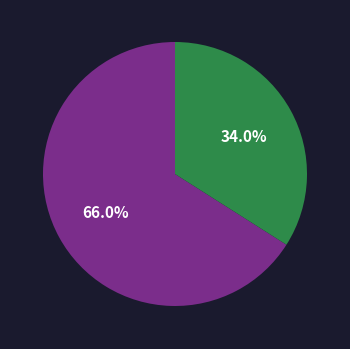

Is there a majority slice in this chart?

Yes